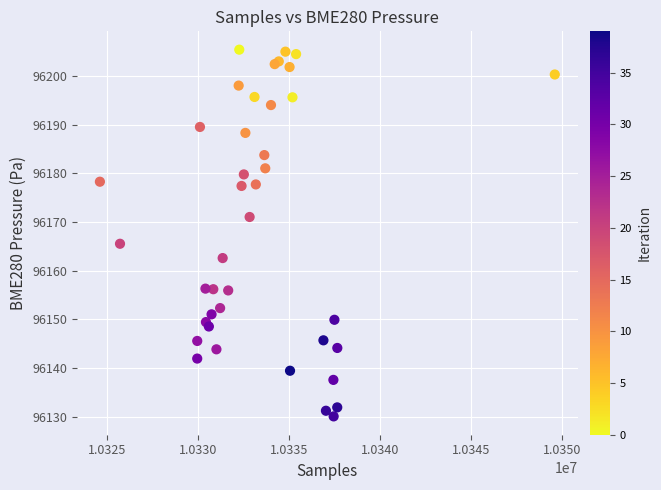

What Y value in the scatter plot is closest to 96167?

96165.5